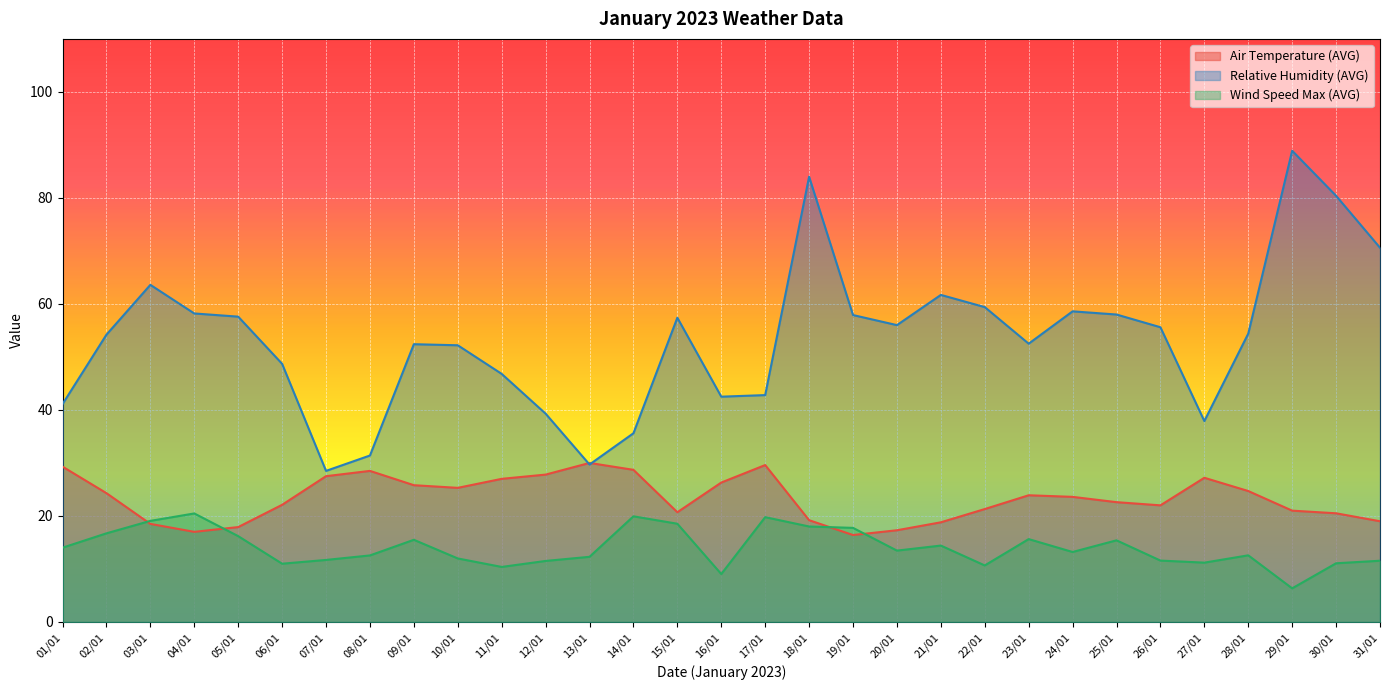

What is the difference between the highest and lowest values at 09/01?

36.9